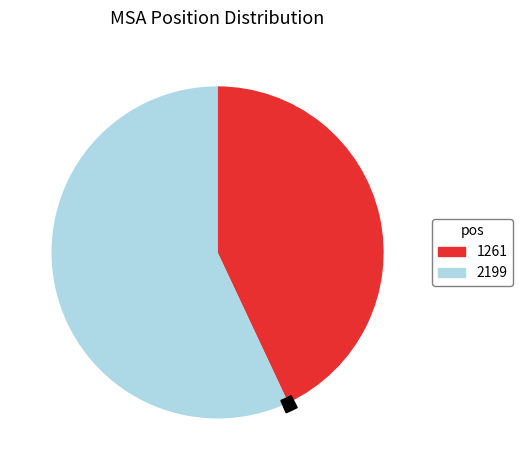

Is it true that 1261 is 30% of the pie?

False